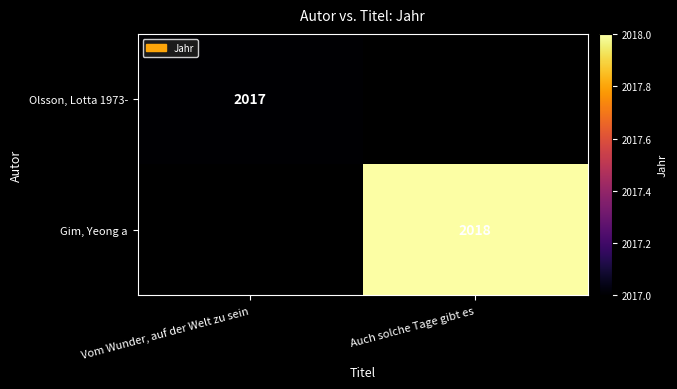

The value of Gim, Yeong a at Auch solche Tage gibt es is 2018. True or false?

True